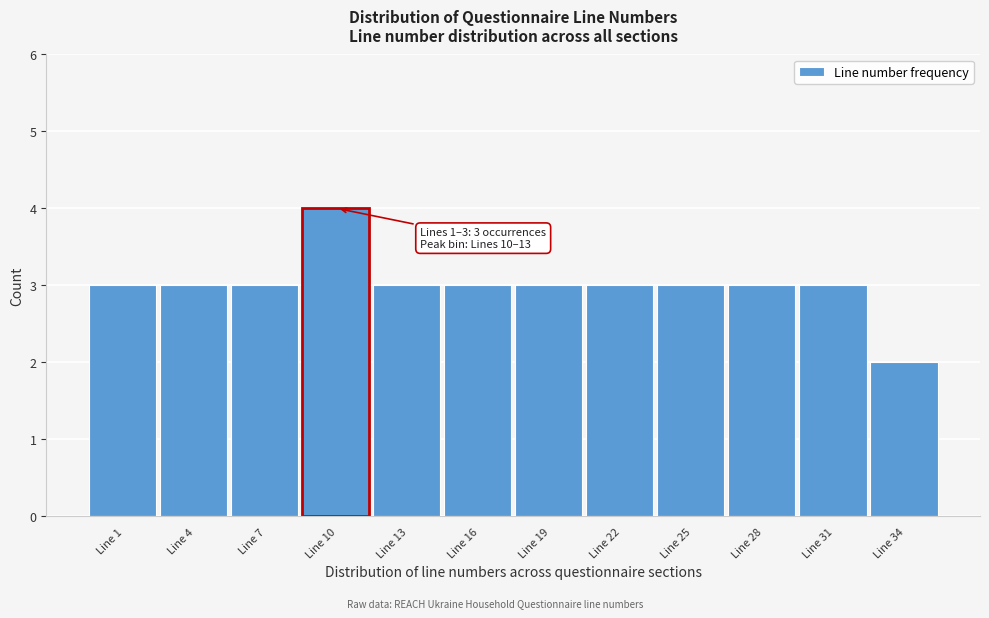

Reading left to right, extract all data points from this chart.

3	3	3	4	3	3	3	3	3	3	3	2